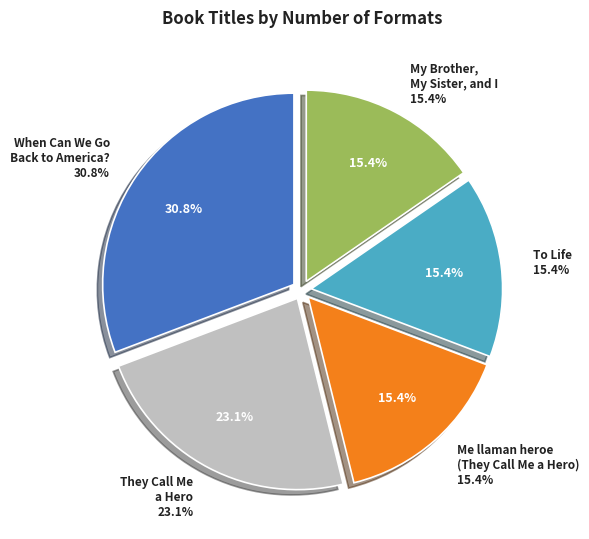

What is the change in value from When Can We Go Back to America? to To Life?

-2